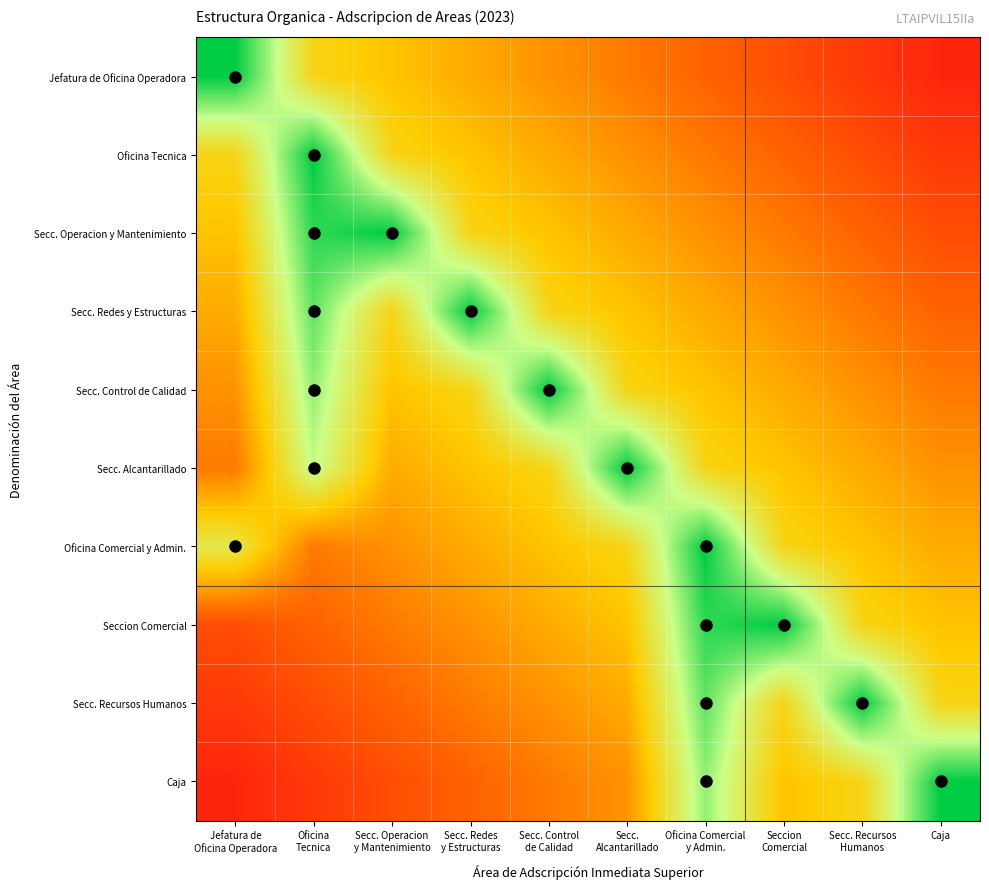

Reading left to right, transcribe all the data shown in this chart.

Jefatura de Oficina Operadora: Jefatura de
Oficina Operadora=1.0	Oficina
Tecnica=0.5	Secc. Operacion
y Mantenimiento=0.5	Secc. Redes
y Estructuras=0.4	Secc. Control
de Calidad=0.4	Secc.
Alcantarillado=0.3	Oficina Comercial
y Admin.=0.2	Seccion
Comercial=0.2	Secc. Recursos
Humanos=0.1	Caja=0.1
Oficina Tecnica: Jefatura de
Oficina Operadora=0.5	Oficina
Tecnica=1.0	Secc. Operacion
y Mantenimiento=0.5	Secc. Redes
y Estructuras=0.5	Secc. Control
de Calidad=0.4	Secc.
Alcantarillado=0.4	Oficina Comercial
y Admin.=0.3	Seccion
Comercial=0.2	Secc. Recursos
Humanos=0.2	Caja=0.1
Secc. Operacion y Mantenimiento: Jefatura de
Oficina Operadora=0.5	Oficina
Tecnica=0.9	Secc. Operacion
y Mantenimiento=1.0	Secc. Redes
y Estructuras=0.5	Secc. Control
de Calidad=0.5	Secc.
Alcantarillado=0.4	Oficina Comercial
y Admin.=0.4	Seccion
Comercial=0.3	Secc. Recursos
Humanos=0.2	Caja=0.2
Secc. Redes y Estructuras: Jefatura de
Oficina Operadora=0.4	Oficina
Tecnica=0.9	Secc. Operacion
y Mantenimiento=0.5	Secc. Redes
y Estructuras=1.0	Secc. Control
de Calidad=0.5	Secc.
Alcantarillado=0.5	Oficina Comercial
y Admin.=0.4	Seccion
Comercial=0.4	Secc. Recursos
Humanos=0.3	Caja=0.2
Secc. Control de Calidad: Jefatura de
Oficina Operadora=0.4	Oficina
Tecnica=0.8	Secc. Operacion
y Mantenimiento=0.5	Secc. Redes
y Estructuras=0.5	Secc. Control
de Calidad=1.0	Secc.
Alcantarillado=0.5	Oficina Comercial
y Admin.=0.5	Seccion
Comercial=0.4	Secc. Recursos
Humanos=0.4	Caja=0.3
Secc. Alcantarillado: Jefatura de
Oficina Operadora=0.3	Oficina
Tecnica=0.8	Secc. Operacion
y Mantenimiento=0.4	Secc. Redes
y Estructuras=0.5	Secc. Control
de Calidad=0.5	Secc.
Alcantarillado=1.0	Oficina Comercial
y Admin.=0.5	Seccion
Comercial=0.5	Secc. Recursos
Humanos=0.4	Caja=0.4
Oficina Comercial y Admin.: Jefatura de
Oficina Operadora=0.6	Oficina
Tecnica=0.3	Secc. Operacion
y Mantenimiento=0.4	Secc. Redes
y Estructuras=0.4	Secc. Control
de Calidad=0.5	Secc.
Alcantarillado=0.5	Oficina Comercial
y Admin.=1.0	Seccion
Comercial=0.5	Secc. Recursos
Humanos=0.5	Caja=0.4
Seccion Comercial: Jefatura de
Oficina Operadora=0.2	Oficina
Tecnica=0.2	Secc. Operacion
y Mantenimiento=0.3	Secc. Redes
y Estructuras=0.4	Secc. Control
de Calidad=0.4	Secc.
Alcantarillado=0.5	Oficina Comercial
y Admin.=0.9	Seccion
Comercial=1.0	Secc. Recursos
Humanos=0.5	Caja=0.5
Secc. Recursos Humanos: Jefatura de
Oficina Operadora=0.1	Oficina
Tecnica=0.2	Secc. Operacion
y Mantenimiento=0.2	Secc. Redes
y Estructuras=0.3	Secc. Control
de Calidad=0.4	Secc.
Alcantarillado=0.4	Oficina Comercial
y Admin.=0.9	Seccion
Comercial=0.5	Secc. Recursos
Humanos=1.0	Caja=0.5
Caja: Jefatura de
Oficina Operadora=0.1	Oficina
Tecnica=0.1	Secc. Operacion
y Mantenimiento=0.2	Secc. Redes
y Estructuras=0.2	Secc. Control
de Calidad=0.3	Secc.
Alcantarillado=0.4	Oficina Comercial
y Admin.=0.8	Seccion
Comercial=0.5	Secc. Recursos
Humanos=0.5	Caja=1.0